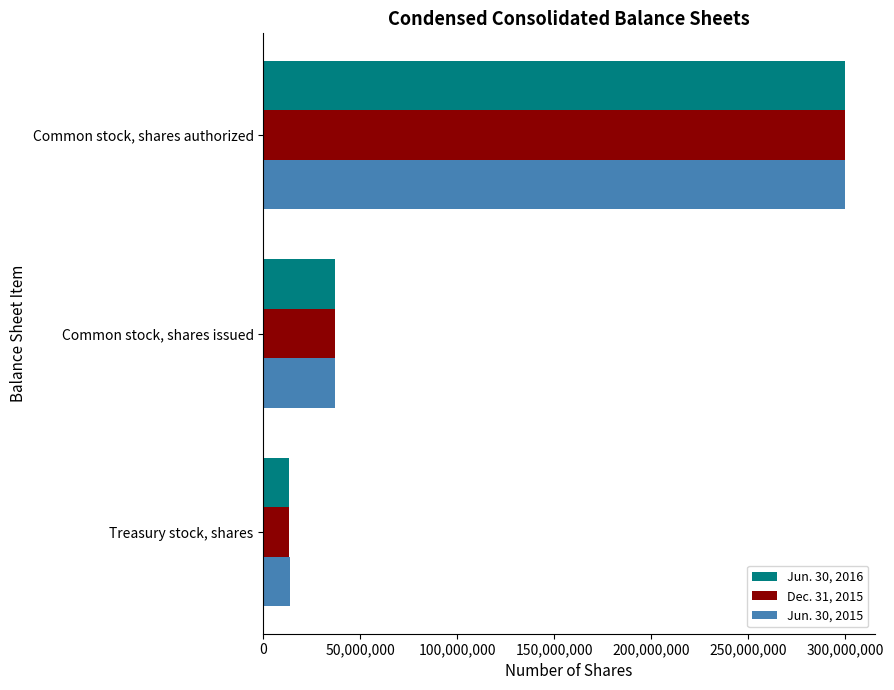

Where is Dec. 31, 2015 nearest to the value 156697417?

Common stock, shares issued